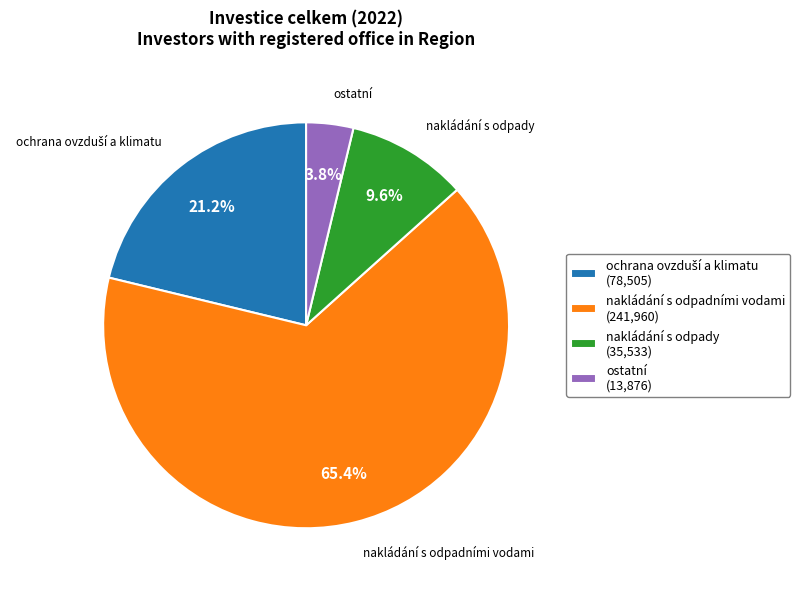

Is the sum of nakládání s odpadními vodami and nakládání s odpady greater than half?

Yes